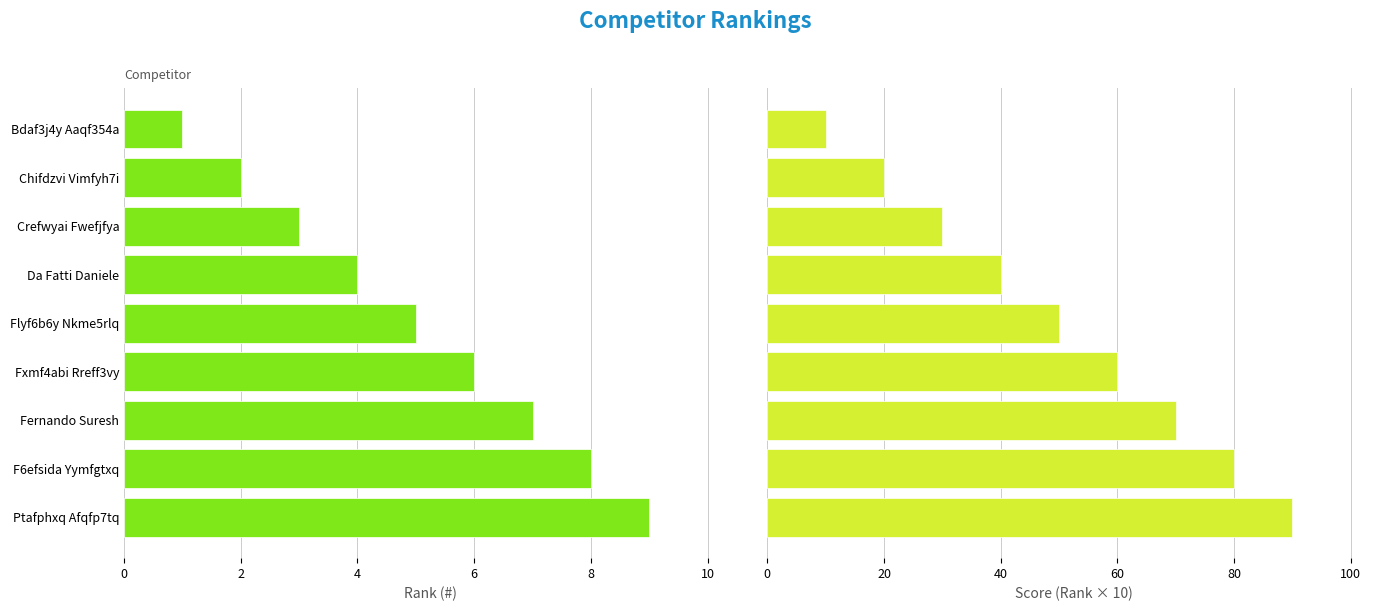

Is the value of Rank at Crefwyai Fwefjfya greater than the value of Score at Fernando Suresh?

No